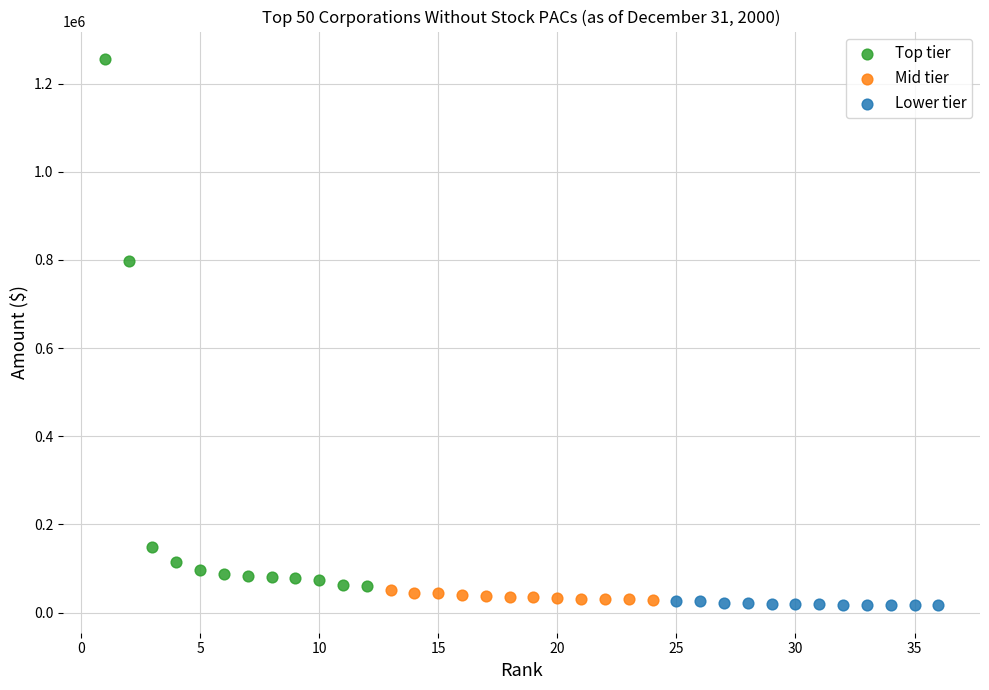

Which series contains the highest Y value?

Top tier